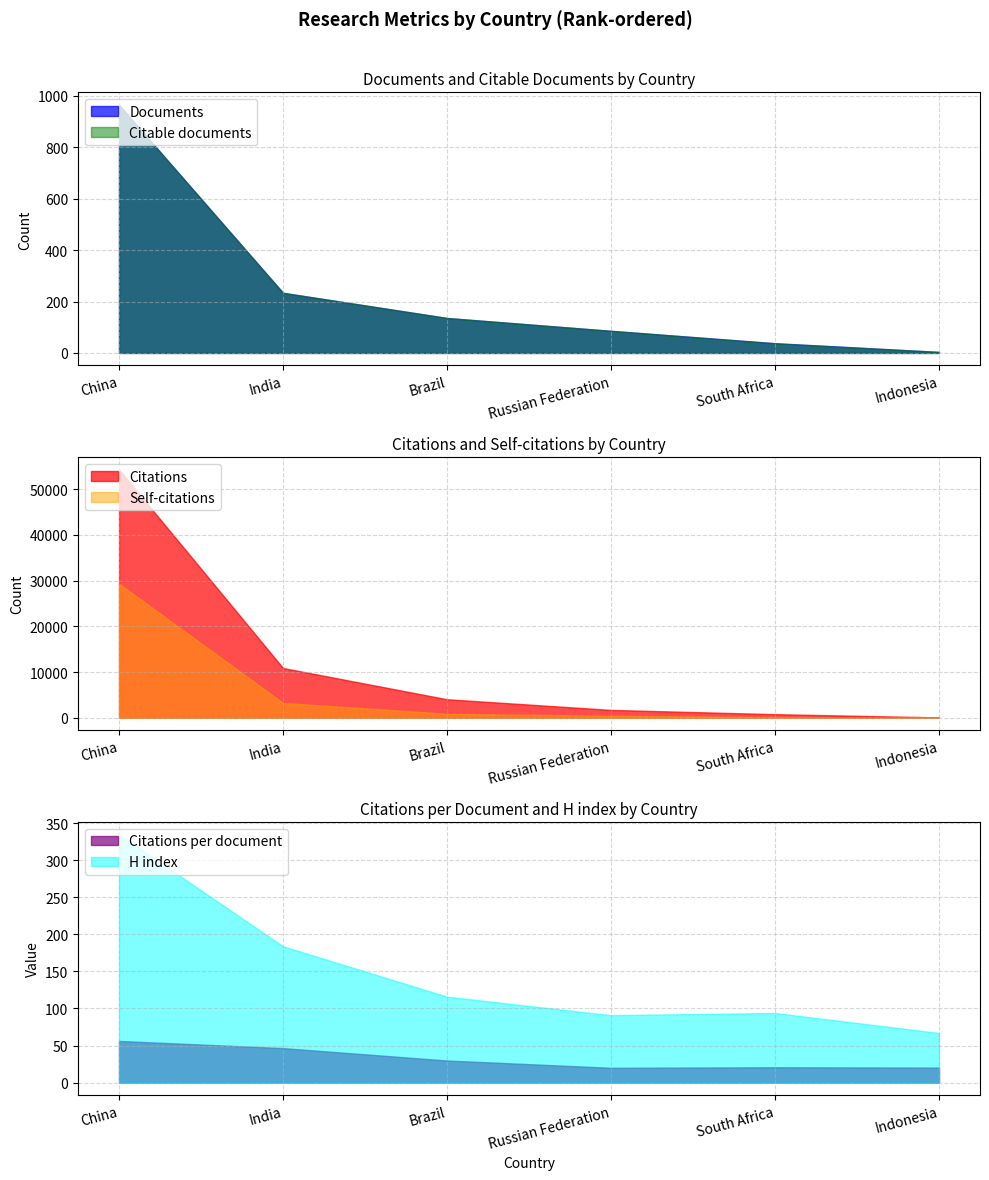

True or false: Citations and Citable documents intersect in this chart.

False